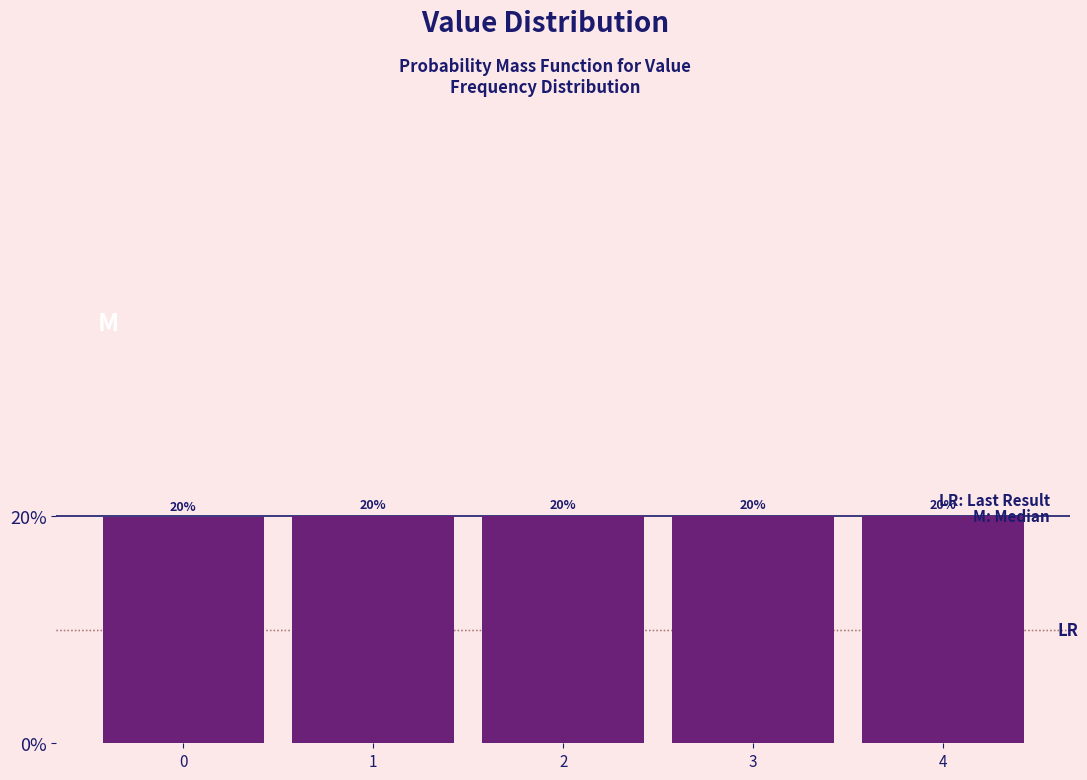

Approximately how many times larger is the value at 3 compared to 0?

1.0